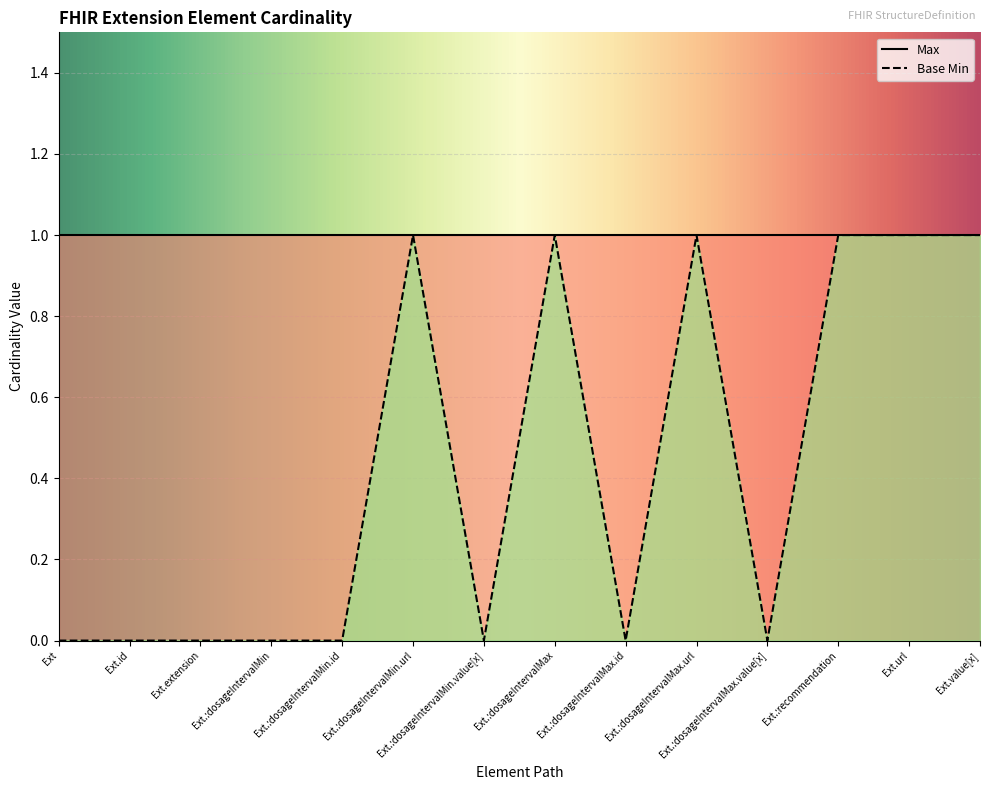

How many distinct data groups are displayed?

2